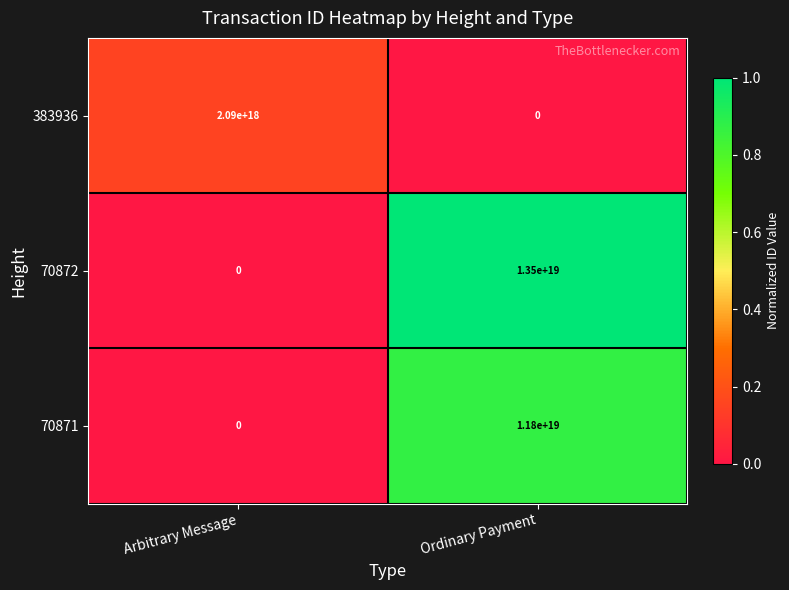

At which label is 70872 closest to 6750000000000000000?

Arbitrary Message